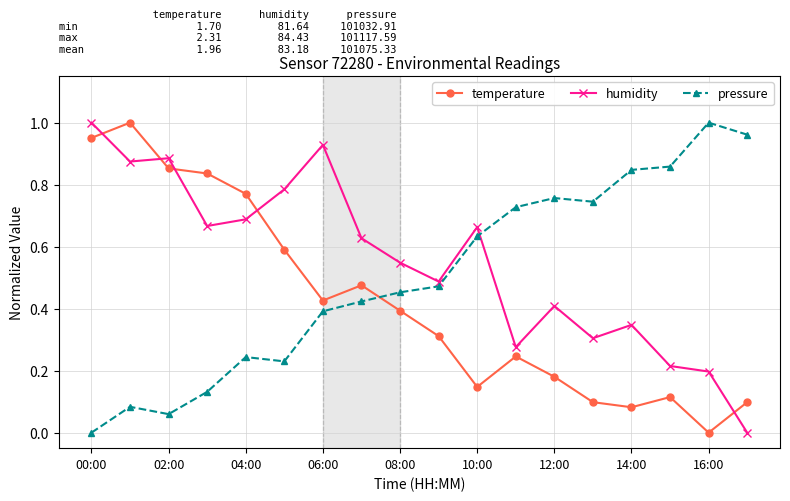

Which series has the largest total across all categories?

humidity